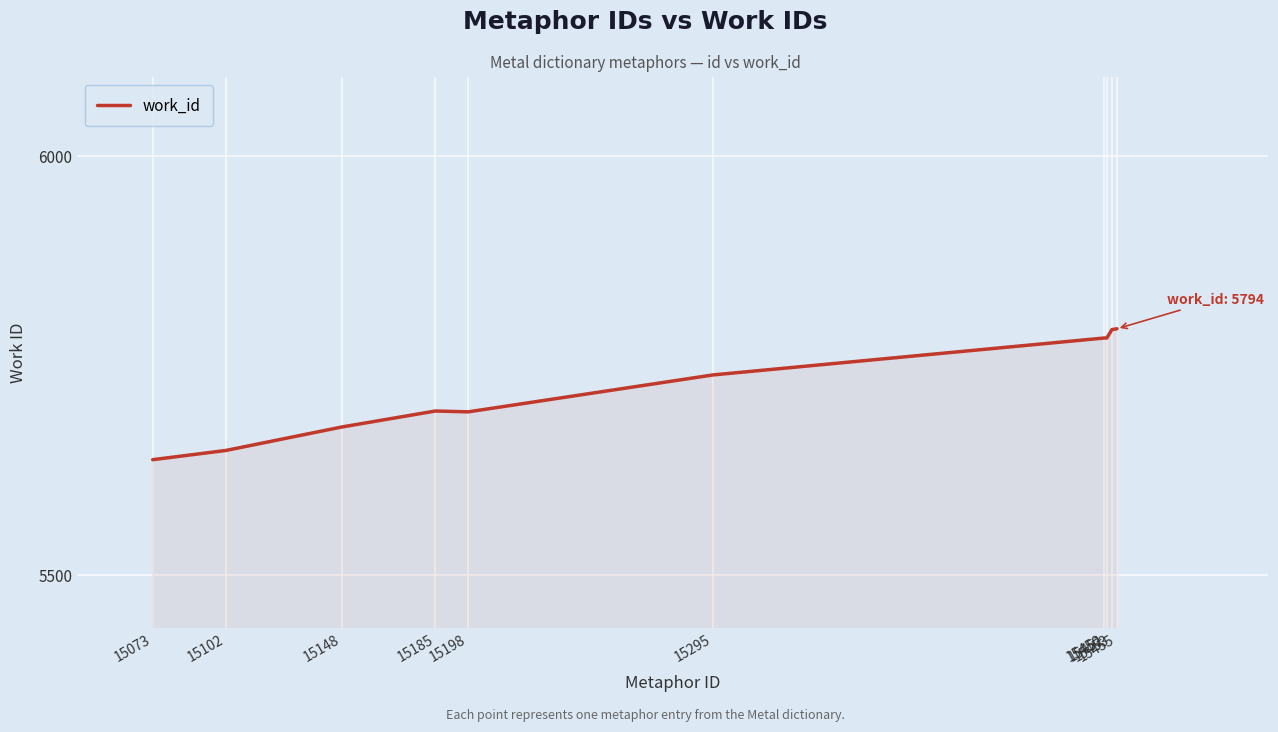

What is the smallest value displayed?

5638